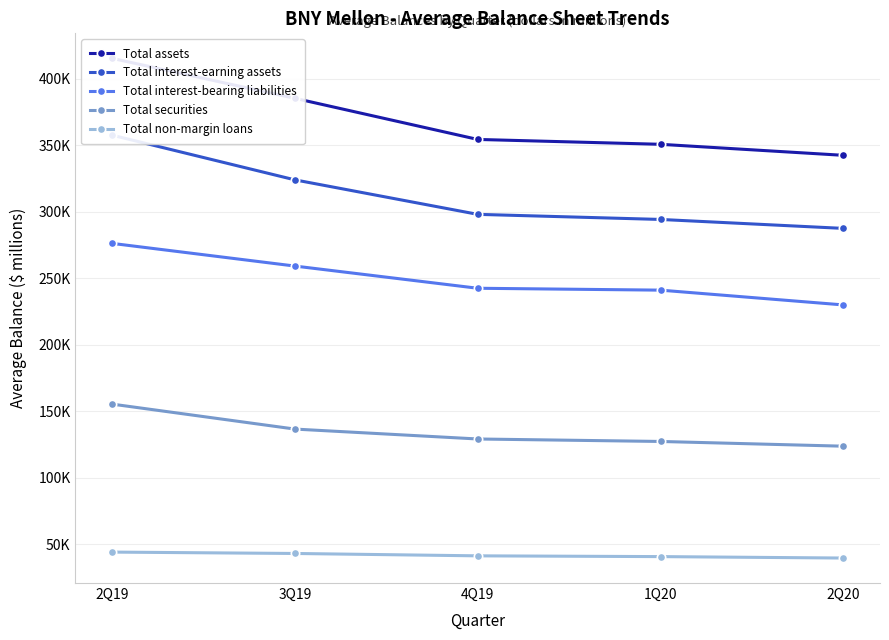

The Total non-margin loans series shows 53798 at 2Q20. True or false?

False